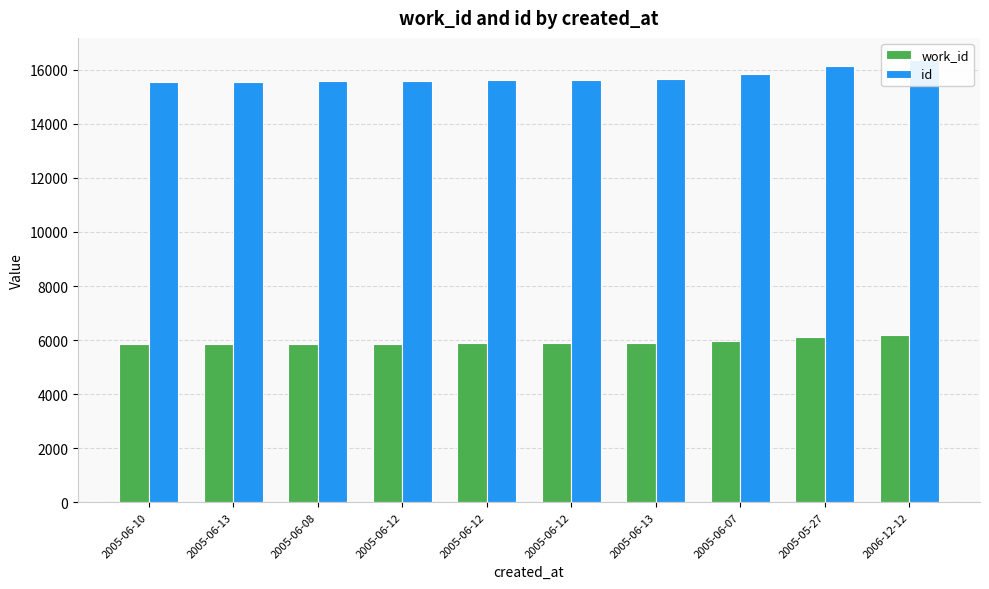

At which category does the chart reach its peak across all series?

2006-12-12